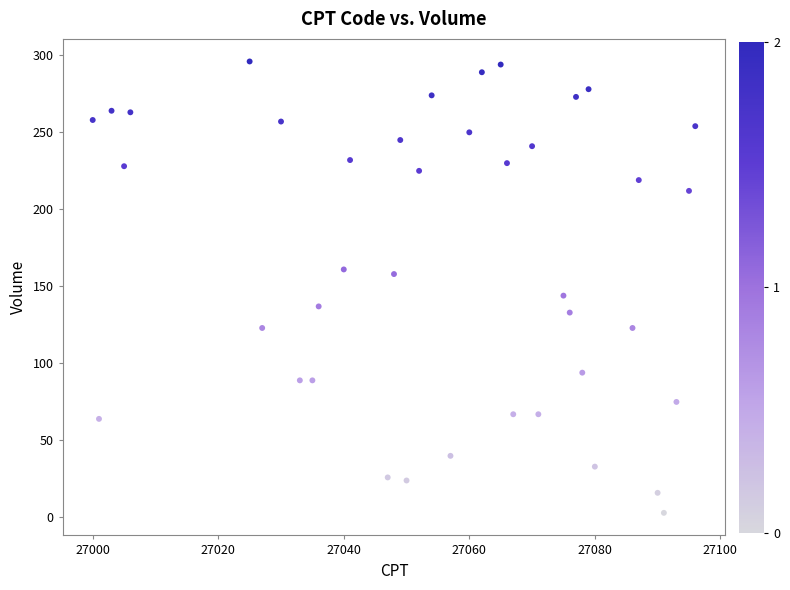

What Y value in the scatter plot is closest to 149?

144